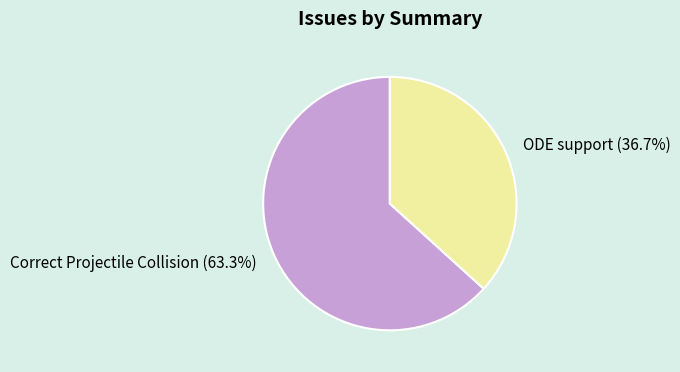

Rank the categories by value from lowest to highest.

ODE support, Correct Projectile Collision